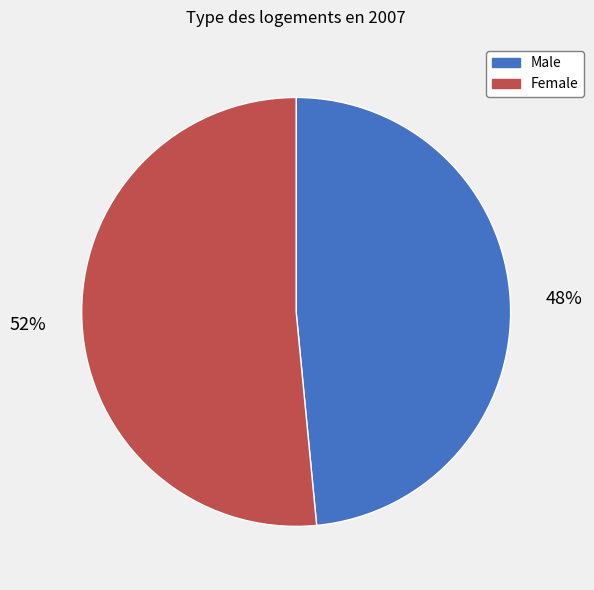

To the nearest percent, what portion does Female represent?

52%